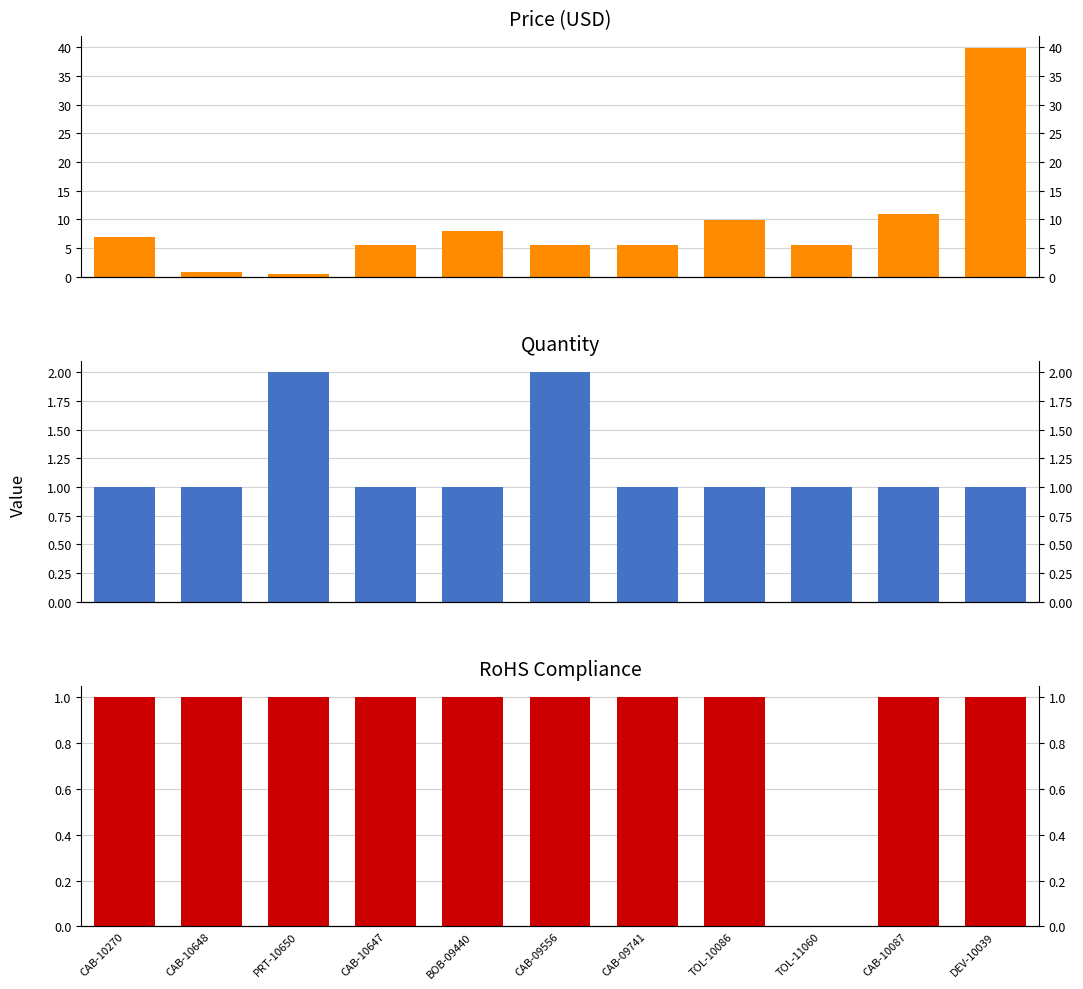

What is the label of the 9th bar from the left?

TOL-11060